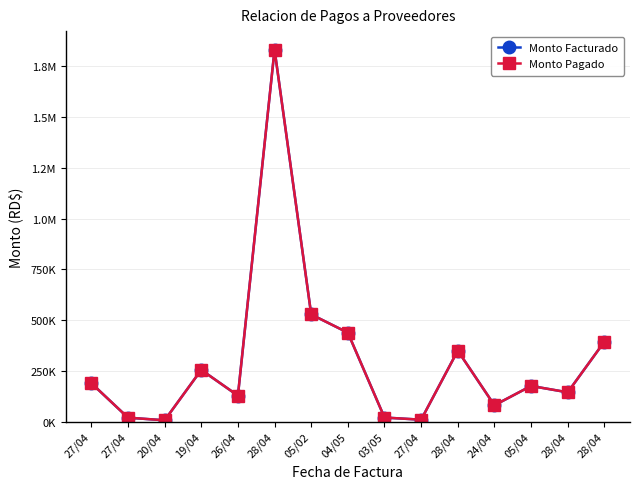

True or false: Monto Facturado and Monto Pagado cross at least once.

False